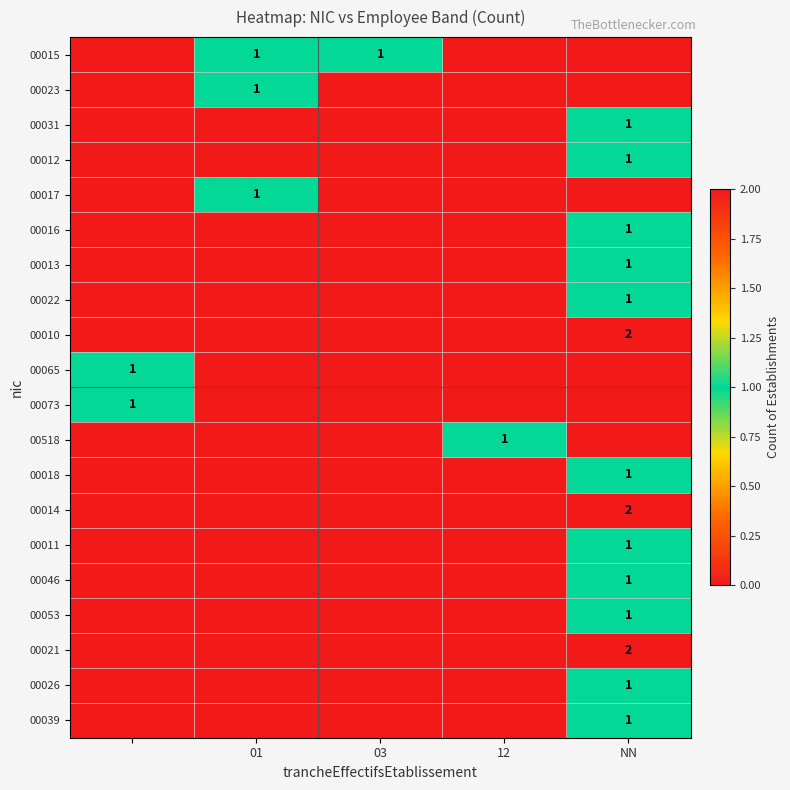

Is the value of 00518 at 12 greater than the value of 00010 at NN?

No